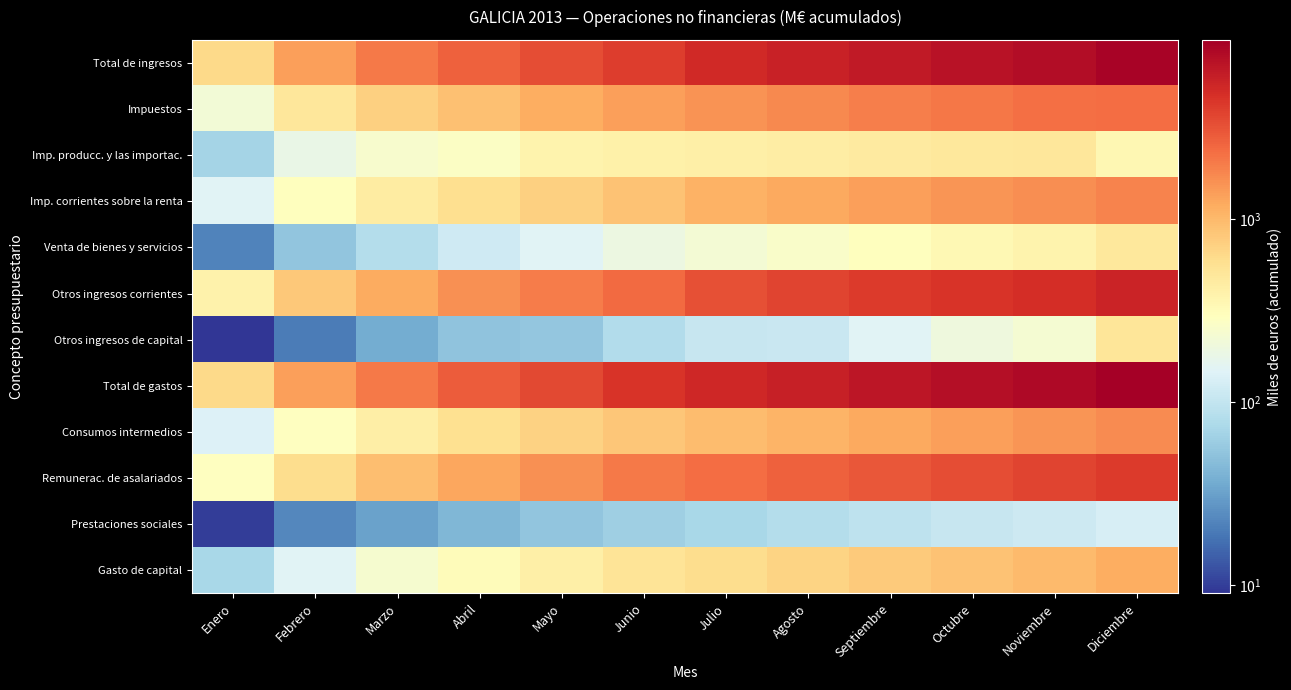

Which has a higher value, Febrero or Enero?

Febrero